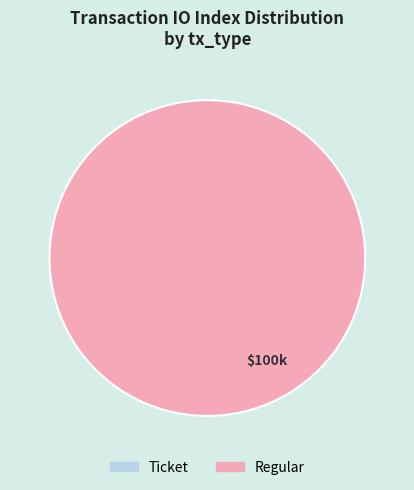

Is it true that Ticket is 11% of the pie?

False